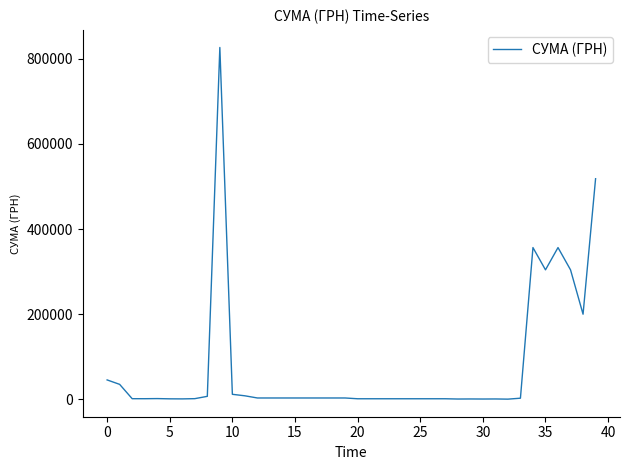

What is the difference between the maximum and minimum values?

826228.8